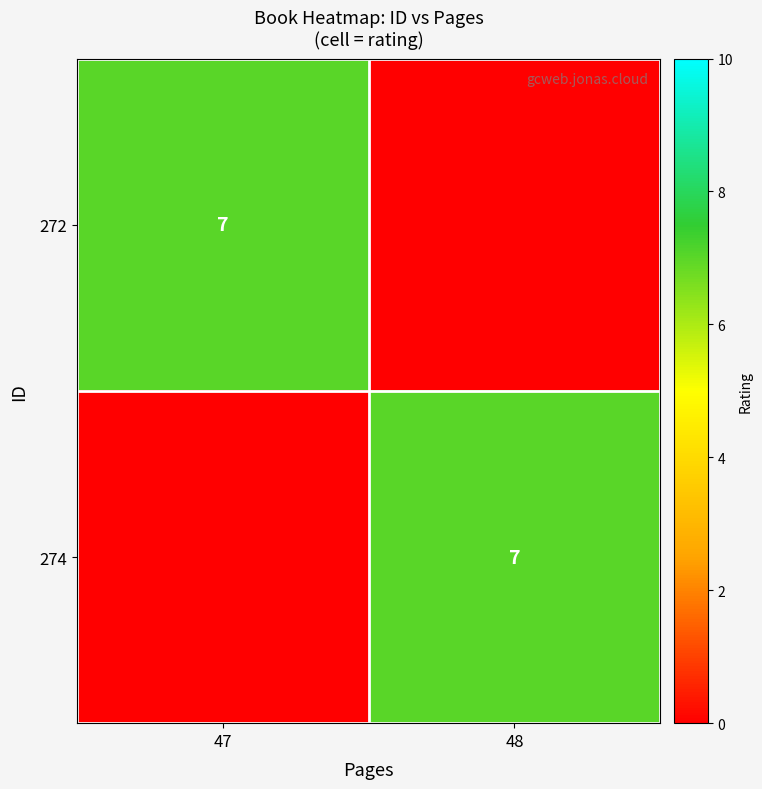

The value of 274 at 48 is 3. True or false?

False